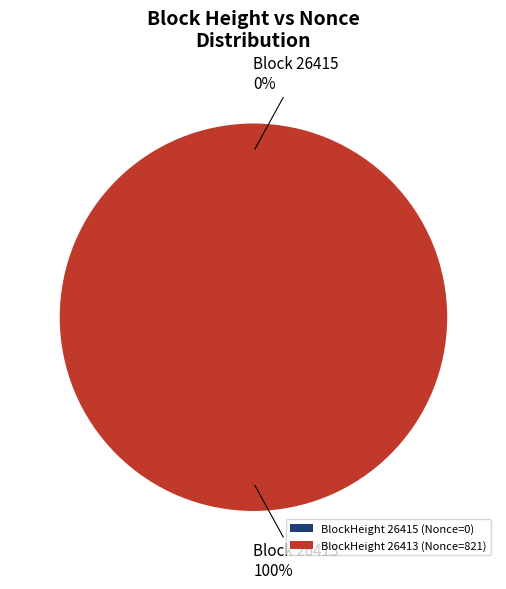

How many segments does this pie chart have?

2